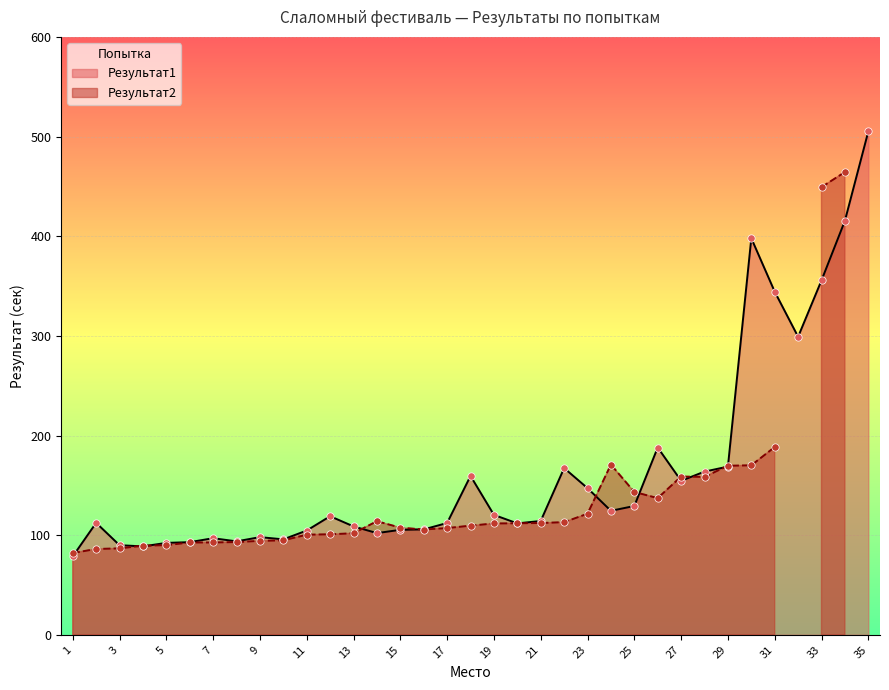

Which has a higher value, 12 or 6?

12